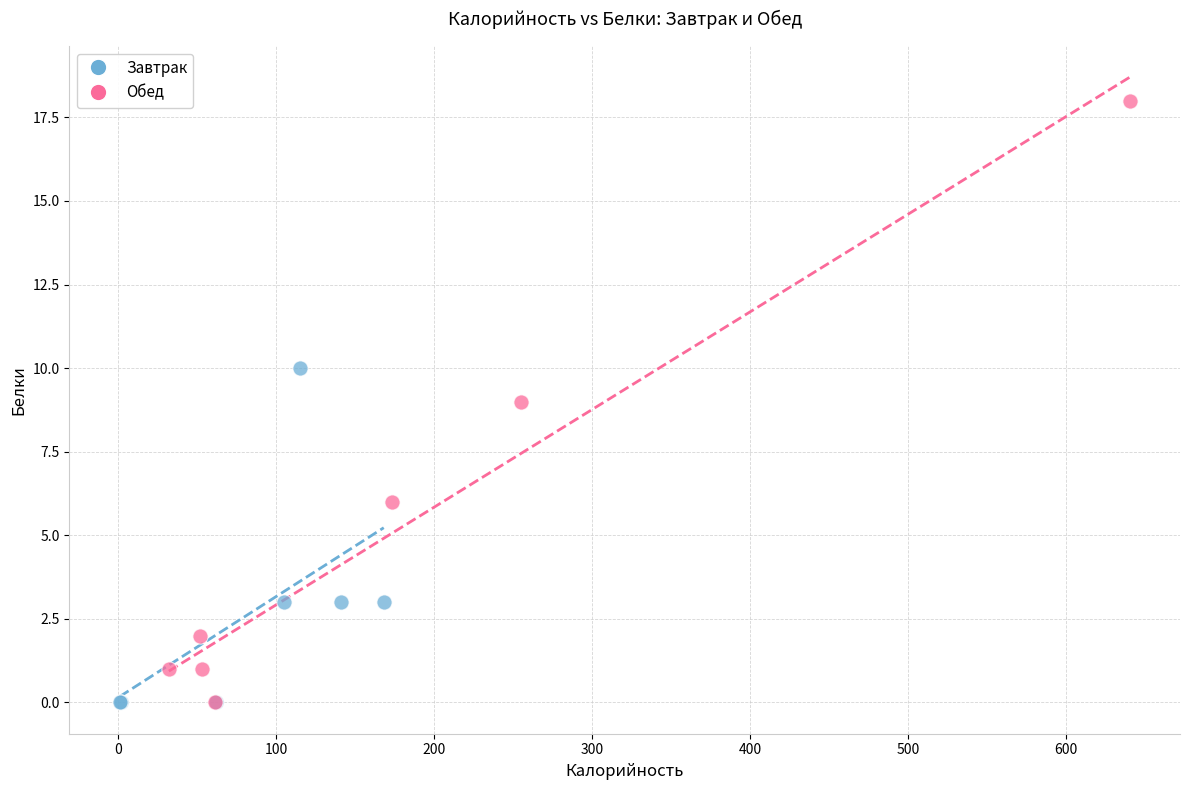

Which series reaches the maximum Y coordinate?

Обед